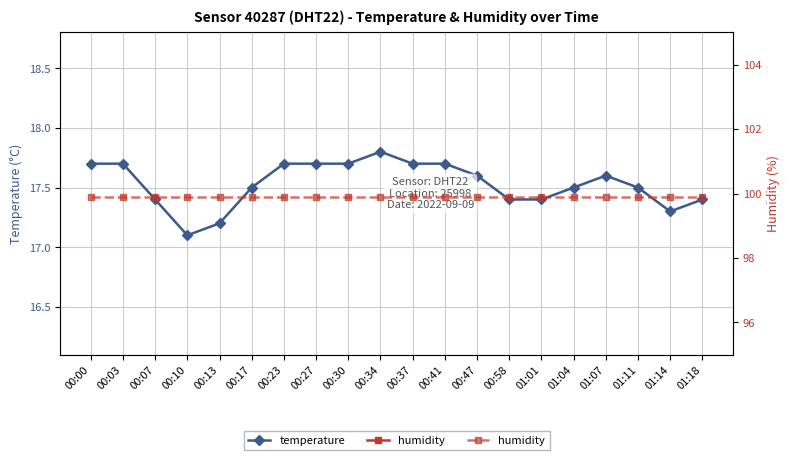

In temperature, how many points are lower than both neighbors (excluding endpoints)?

2